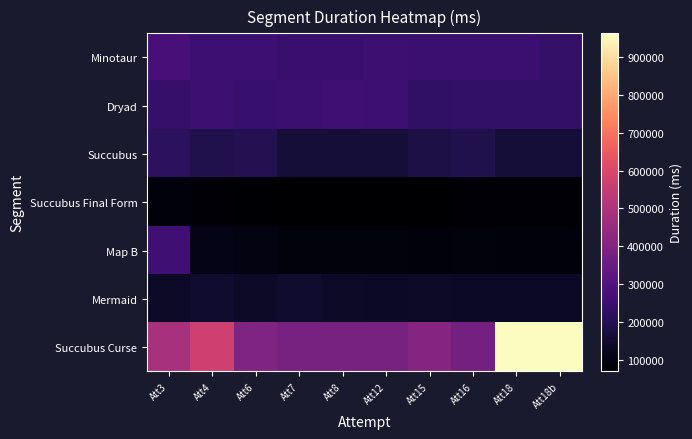

Reading left to right, extract all data points from this chart.

Minotaur: Att3=273305	Att4=255161	Att6=255401	Att7=245008	Att8=245505	Att12=250842	Att15=248297	Att16=247586	Att18=248494	Att18b=235441
Dryad: Att3=238176	Att4=252333	Att6=240744	Att7=247665	Att8=259815	Att12=256334	Att15=228543	Att16=229672	Att18=232001	Att18b=232001
Succubus: Att3=215863	Att4=192697	Att6=199329	Att7=161944	Att8=161944	Att12=161944	Att15=182001	Att16=192130	Att18=160513	Att18b=160513
Succubus Final Form: Att3=88664	Att4=76015	Att6=73238	Att7=70192	Att8=70192	Att12=70192	Att15=68808	Att16=78087	Att18=77808	Att18b=77808
Map B: Att3=259584	Att4=107752	Att6=97751	Att7=91032	Att8=91032	Att12=91032	Att15=88450	Att16=90689	Att18=86481	Att18b=86481
Mermaid: Att3=138450	Att4=147320	Att6=138450	Att7=147320	Att8=136023	Att12=134616	Att15=136023	Att16=134616	Att18=134616	Att18b=134616
Succubus Curse: Att3=486888	Att4=571888	Att6=399776	Att7=380769	Att8=380769	Att12=380769	Att15=409025	Att16=373042	Att18=963756	Att18b=963756